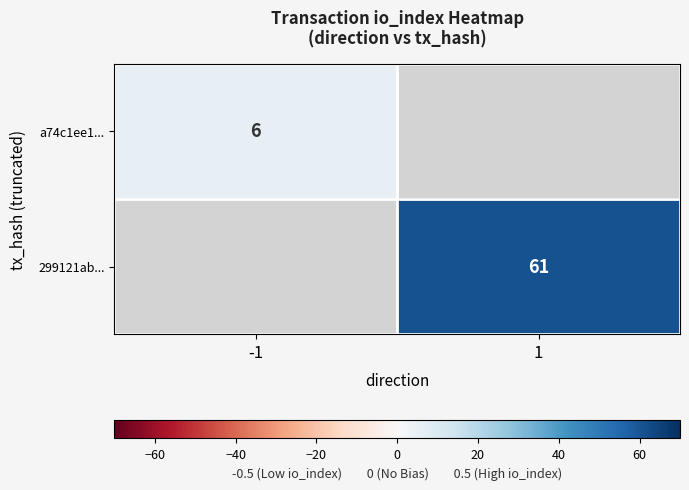

The a74c1ee1... series shows 6 at -1. True or false?

True